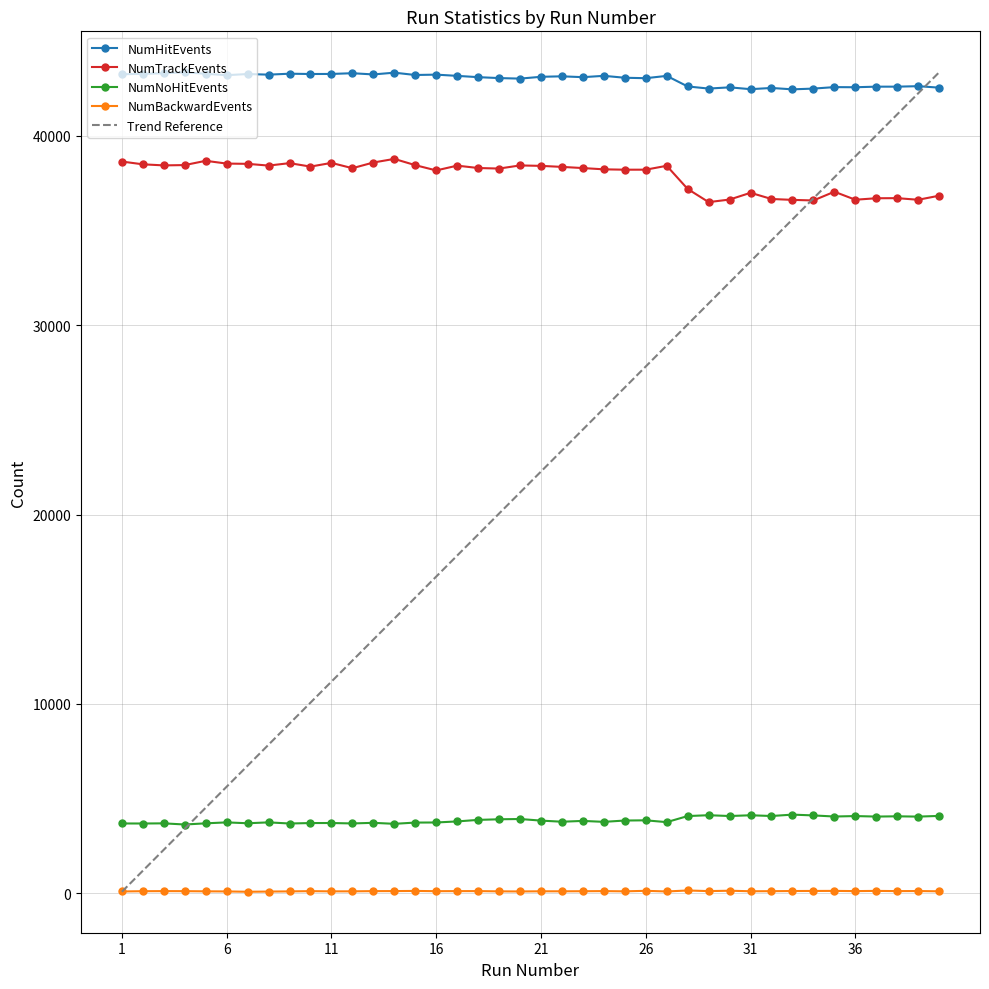

Which has a higher value, 10 or 1?

10